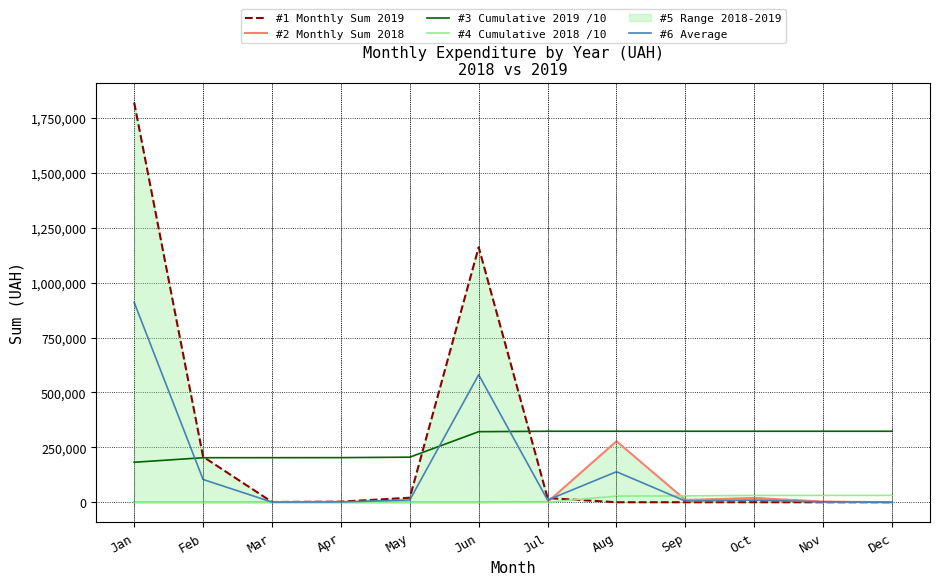

The value of #3 Cumulative 2019 /10 at Dec is 323165.6. True or false?

True